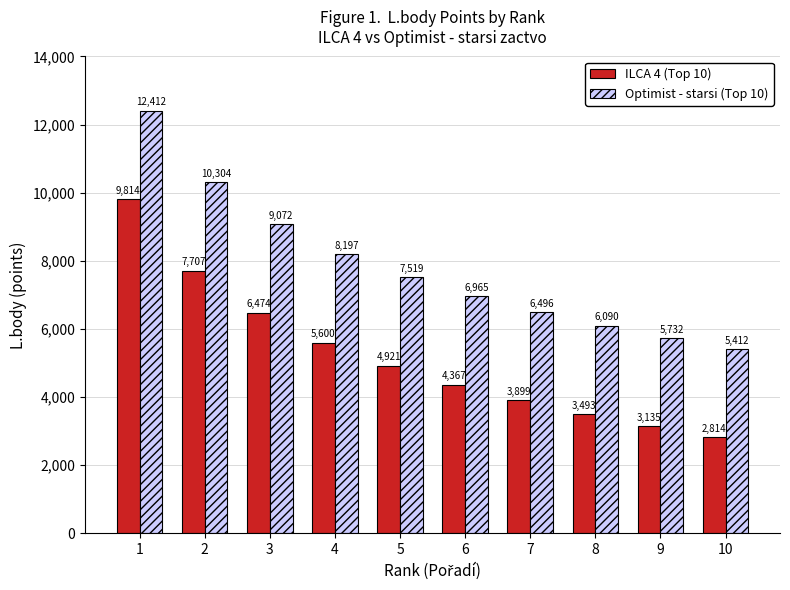

What are all the series names shown in the legend?

ILCA 4 (Top 10), Optimist - starsi (Top 10)